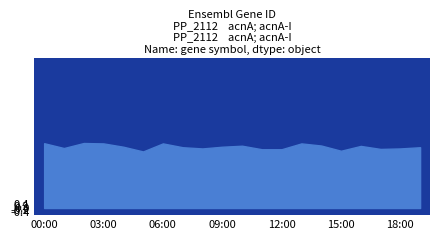

What is the total value across all series at 04:00?

15.6